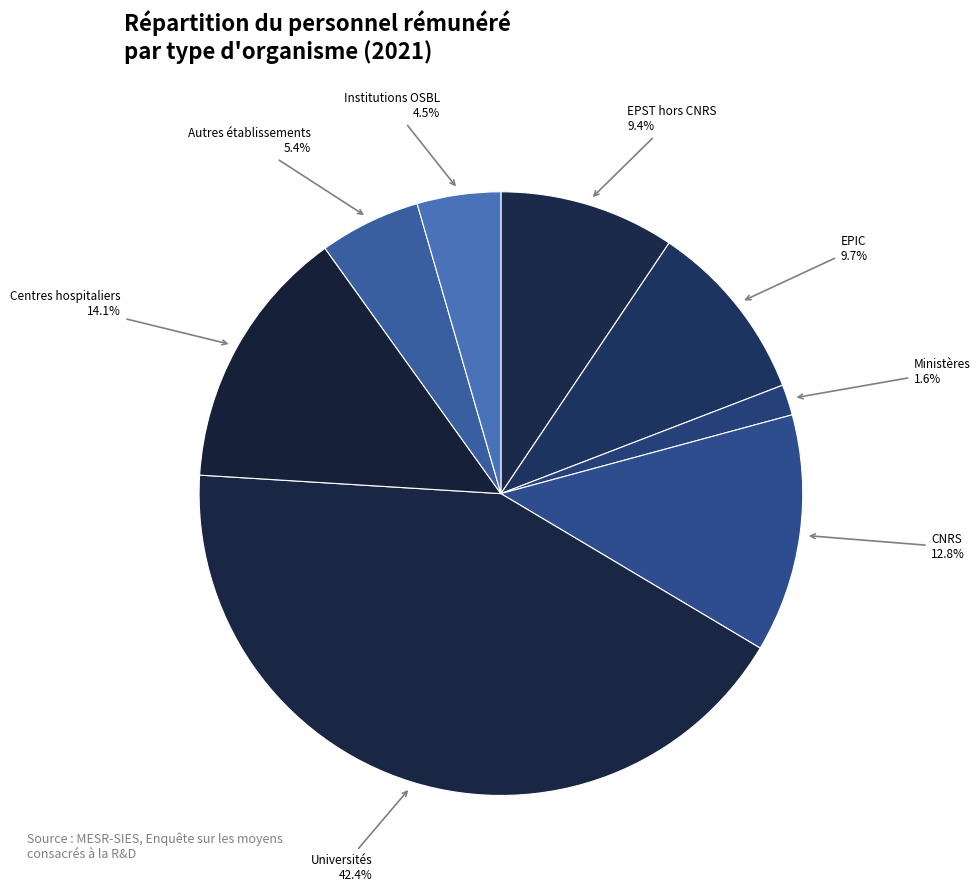

Count the number of slices in the pie.

8